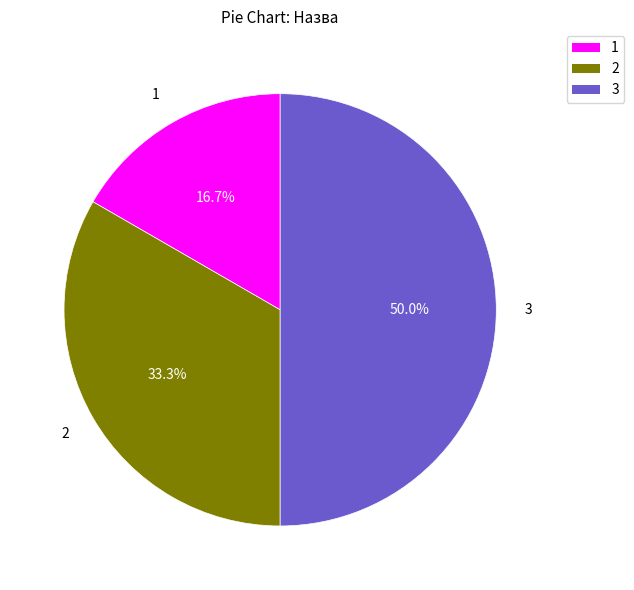

To the nearest percent, what is the average slice percentage?

33%